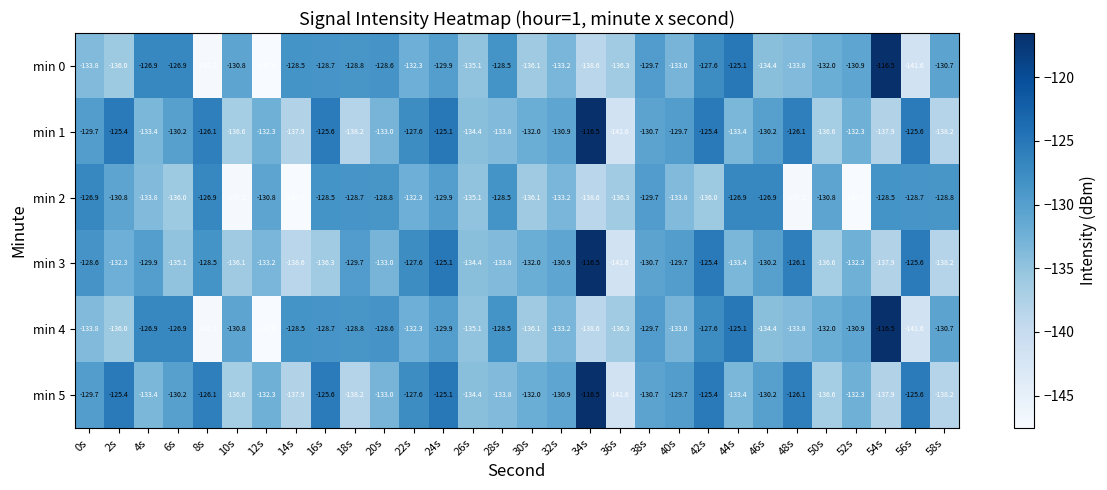

What is the difference between the highest and lowest values at 56s?

16.0